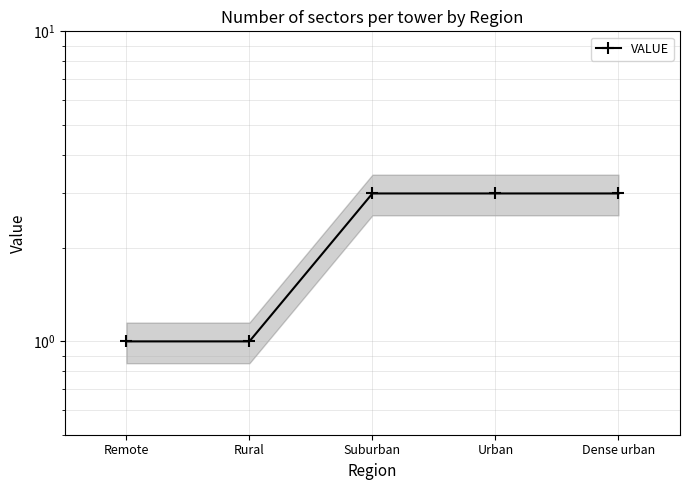

What is the label of the 3rd point from the right?

Suburban